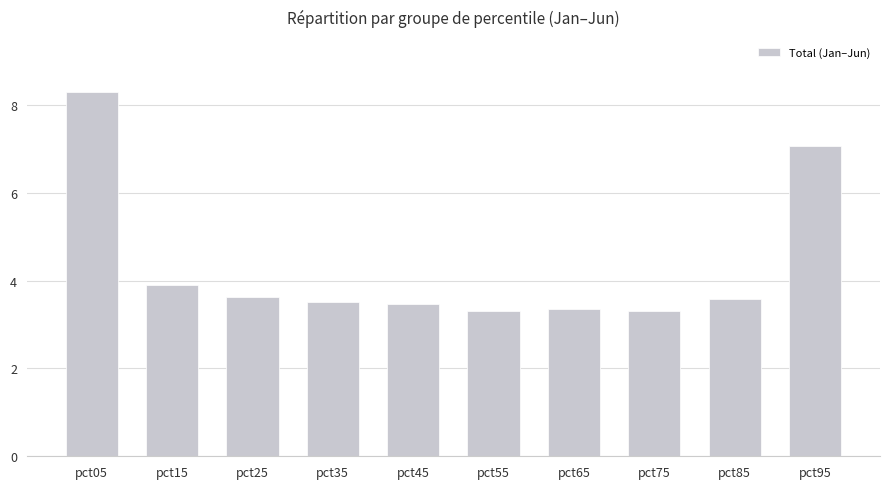

How many categories are shown in the chart?

10